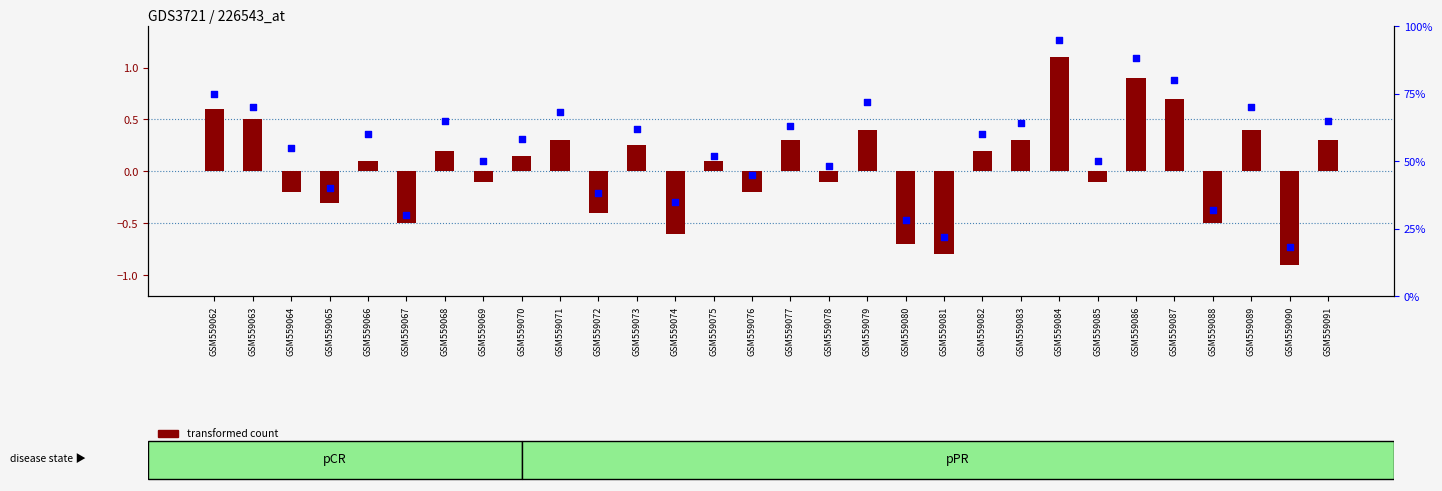

At how many categories does at least one series exceed 78?

3